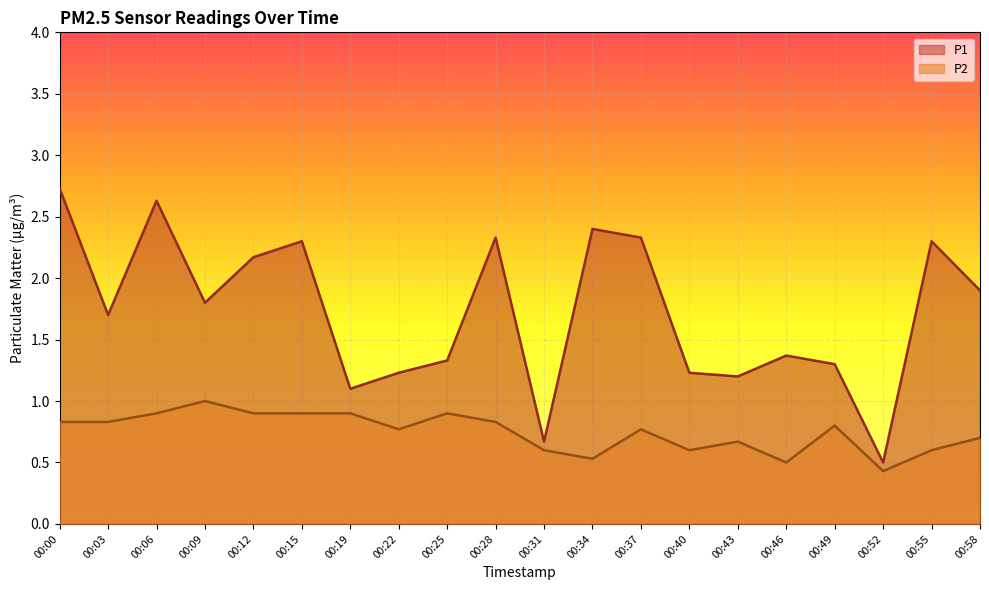

Reading right to left, what are all the values shown in this chart?

P1: 1.9	2.3	0.5	1.3	1.4	1.2	1.2	2.3	2.4	0.7	2.3	1.3	1.2	1.1	2.3	2.2	1.8	2.6	1.7	2.7
P2: 0.7	0.6	0.4	0.8	0.5	0.7	0.6	0.8	0.5	0.6	0.8	0.9	0.8	0.9	0.9	0.9	1.0	0.9	0.8	0.8